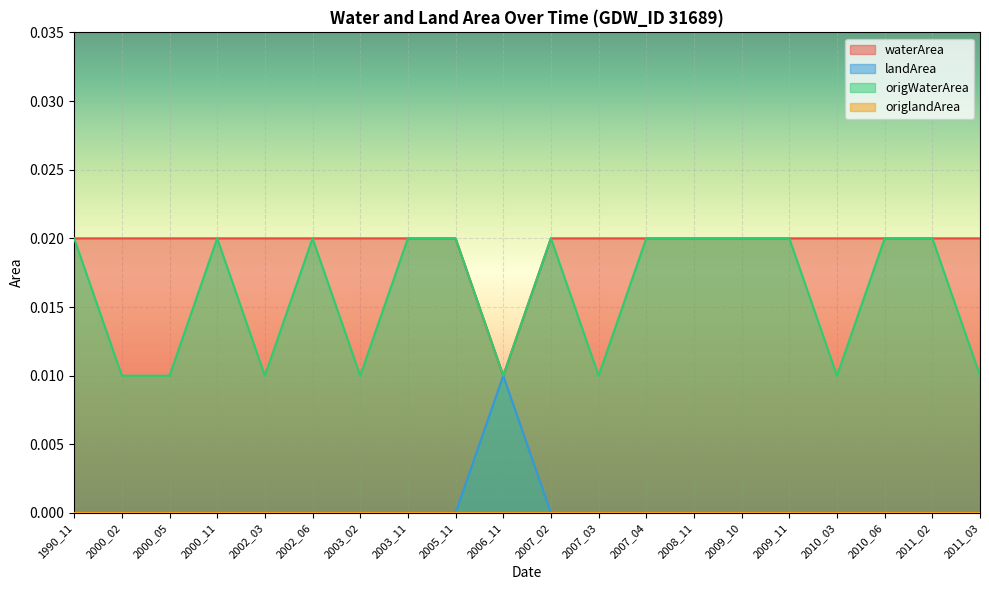

At which label is origWaterArea closest to 0?

2000_02